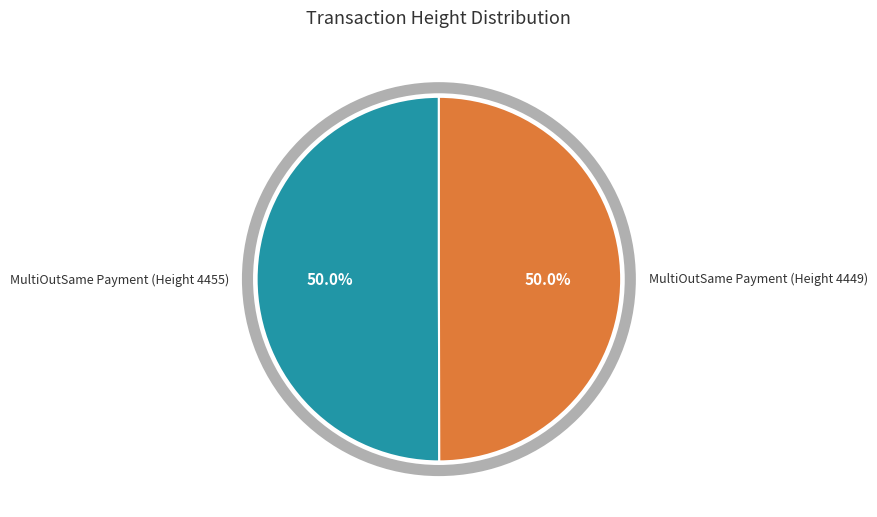

Count the number of slices in the pie.

2